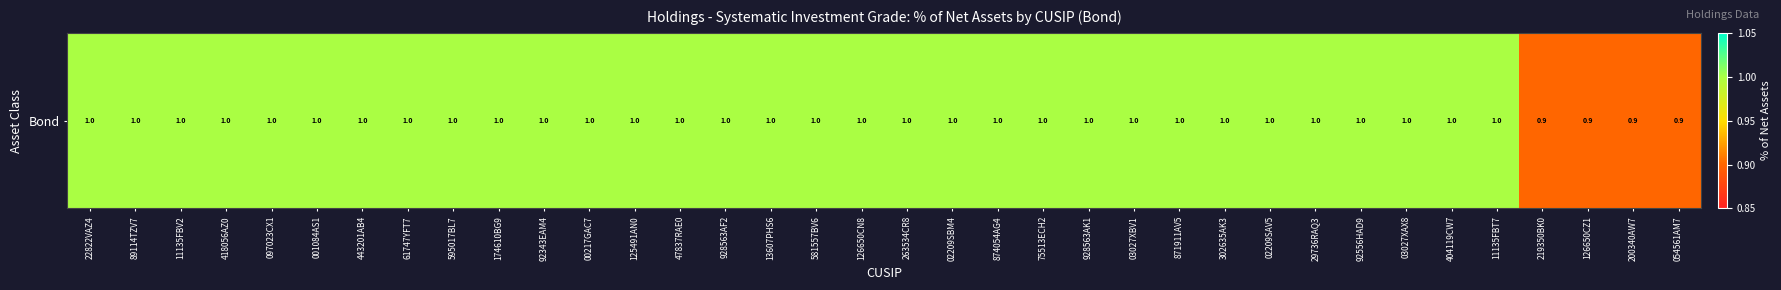

Which category has the highest value across all series?

22822VAZ4